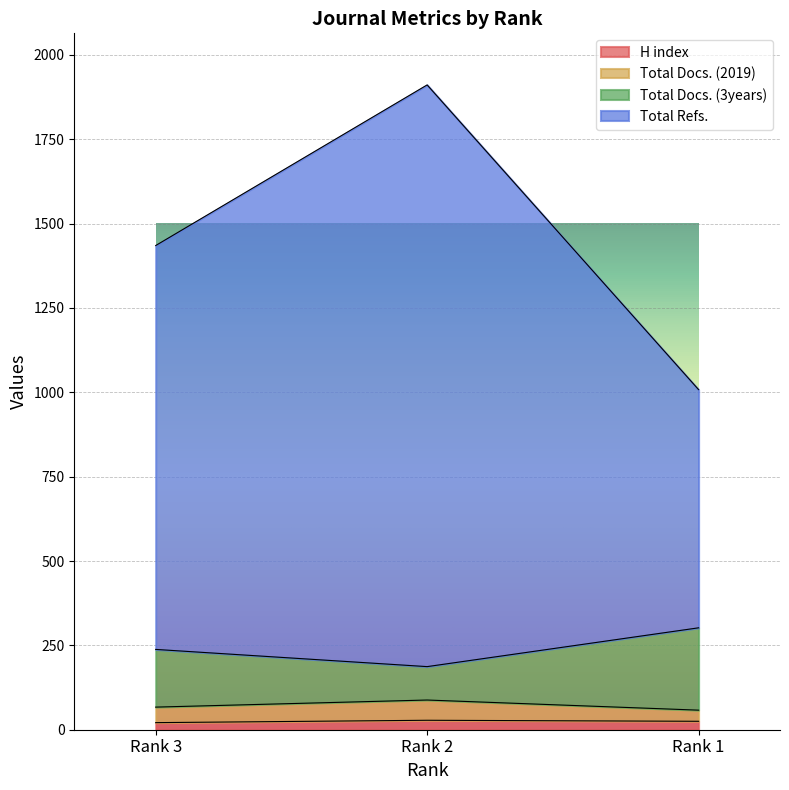

The value of Total Docs. (2019) at Rank 3 is 2089. True or false?

False